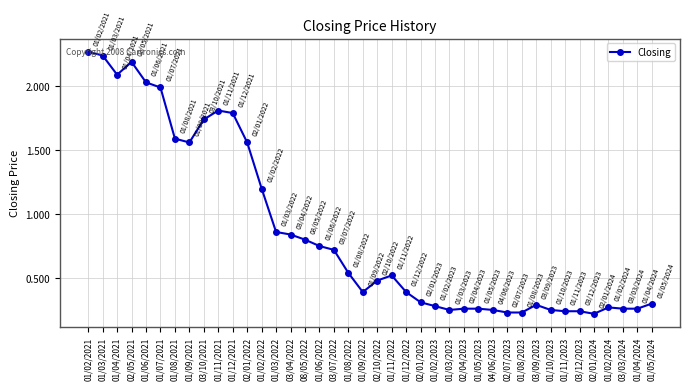

The chart shows a value of 1.8 at 01/11/2021. True or false?

True